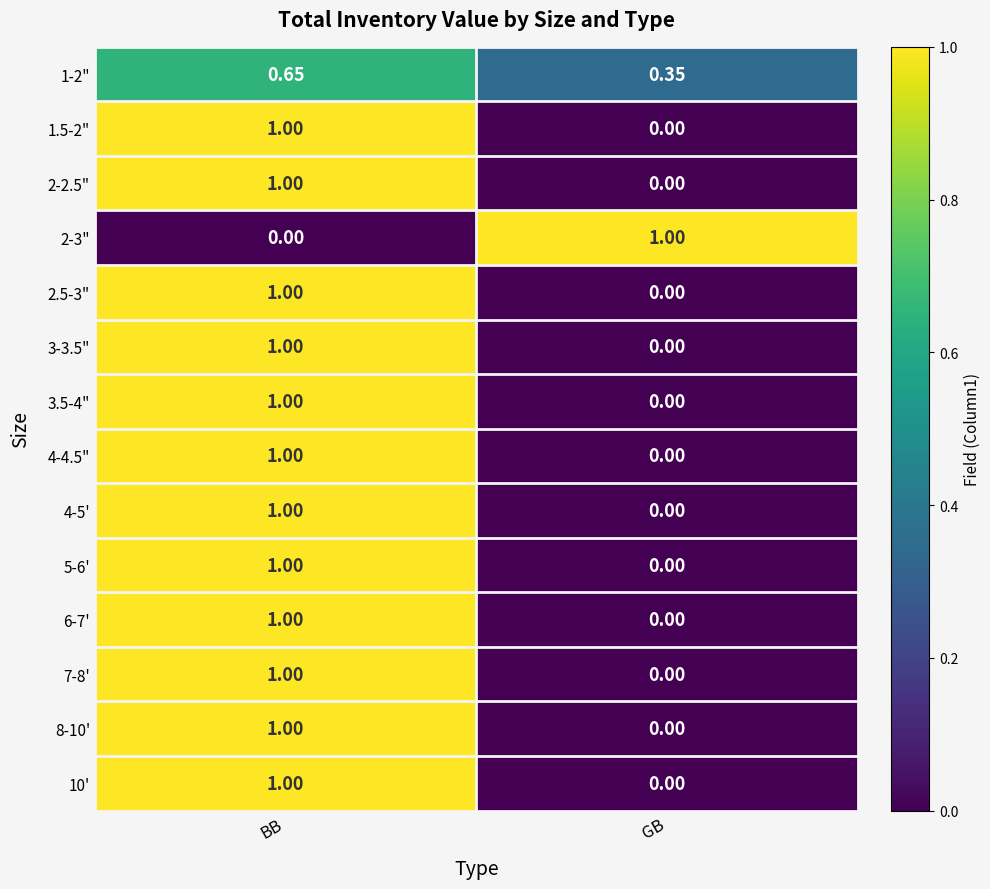

At which label is 4-4.5" closest to 0?

GB